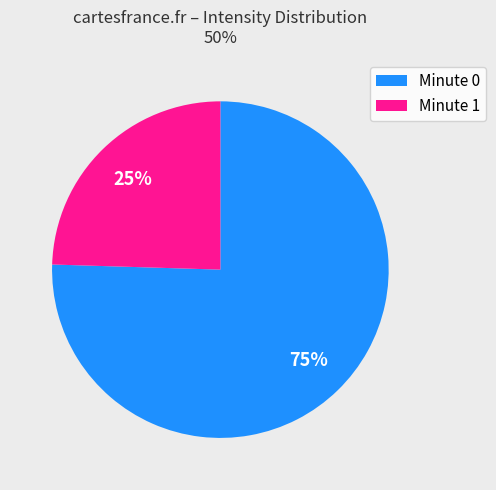

What is the smallest slice in the pie chart?

Minute 1